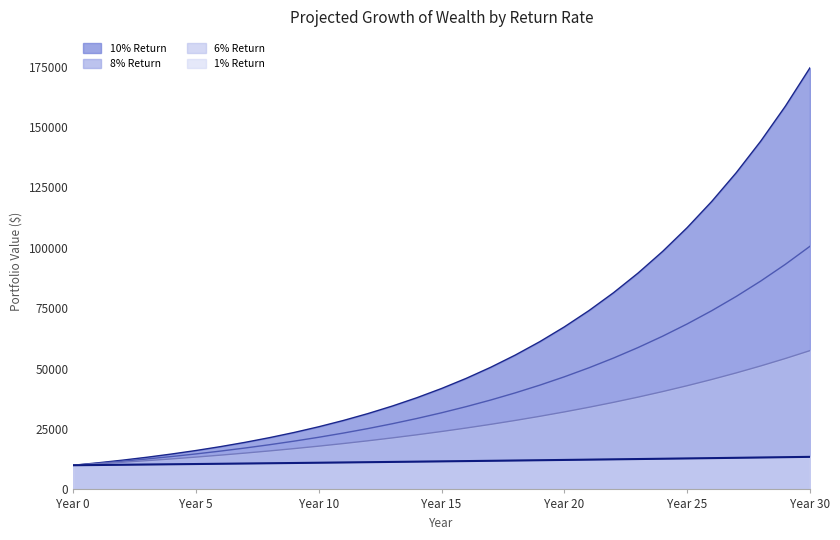

Read the 6% Return value at Year 3.

11910.2